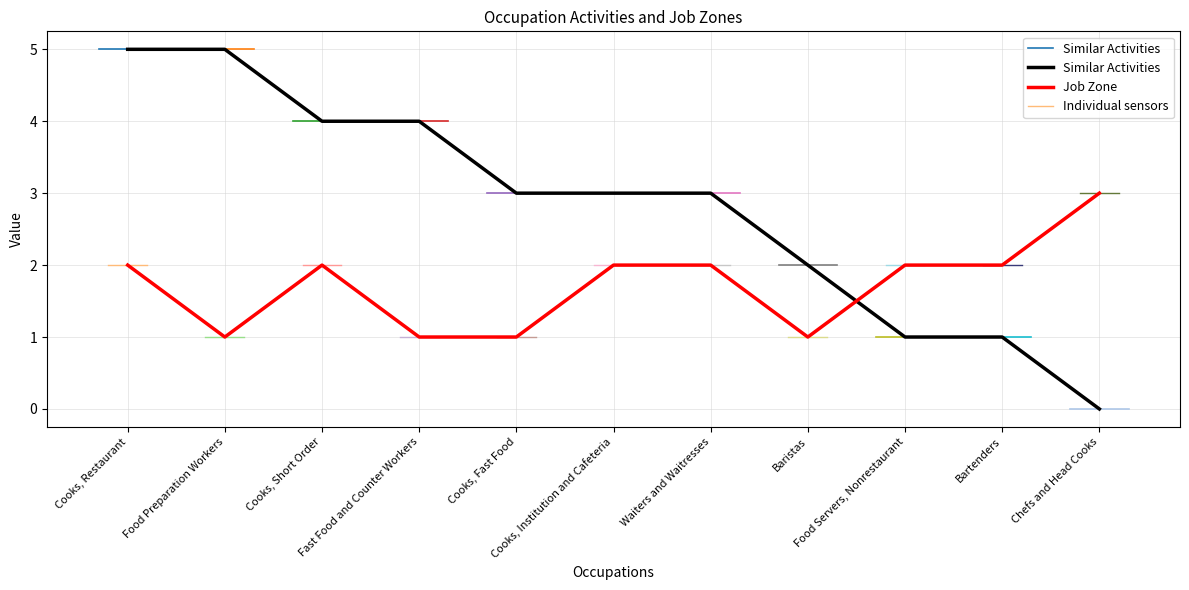

How many intersections are there between Job Zone and Similar Activities?

1